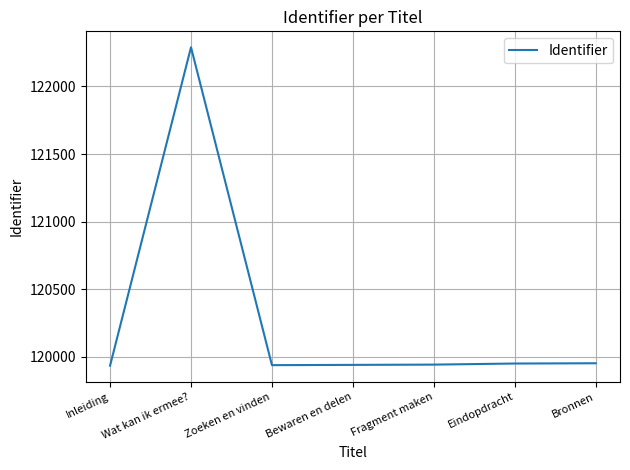

At which category does the data reach its first local peak?

Wat kan ik ermee?